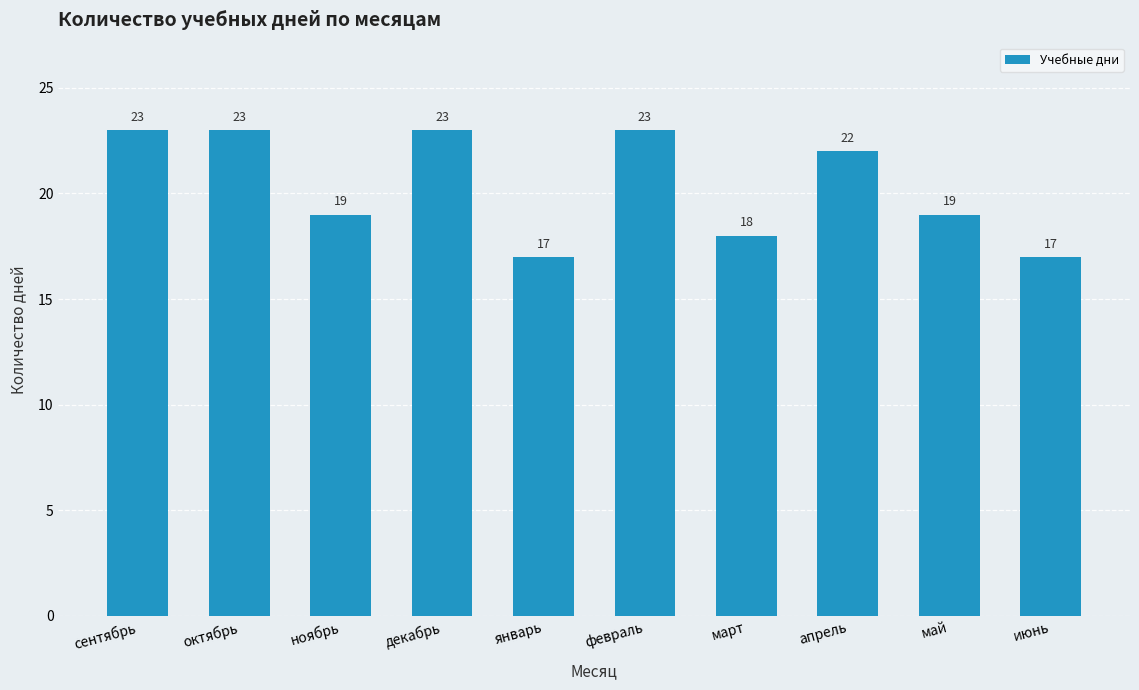

What is the value of the 7th bar from the left?

18